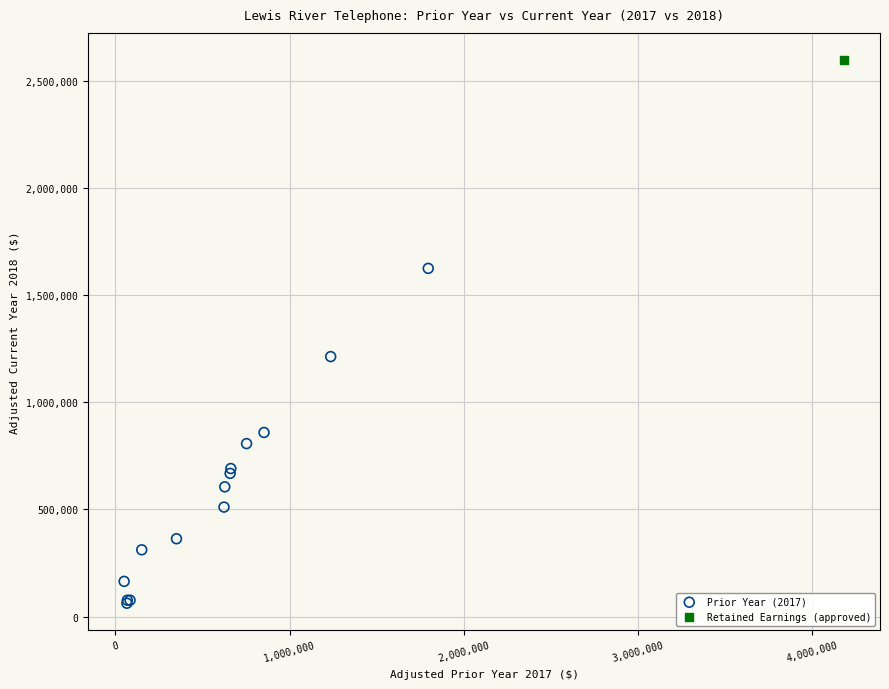

What are all the series names shown in the legend?

Prior Year (2017), Retained Earnings (approved)